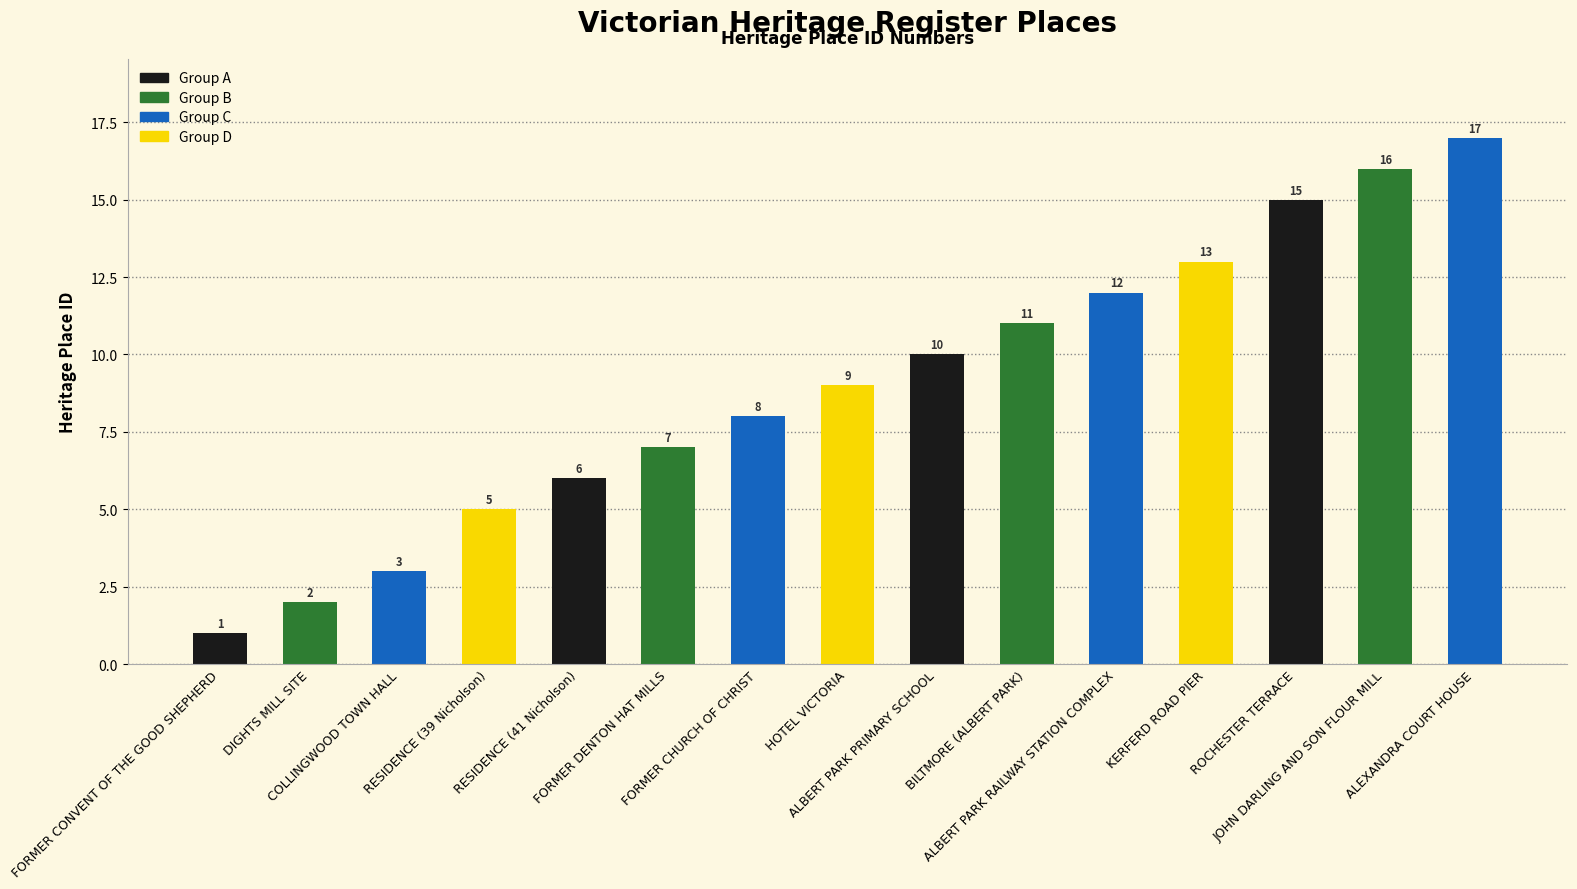

What is the ratio of the value at ALBERT PARK PRIMARY SCHOOL to the value at RESIDENCE (41 Nicholson)?

1.7